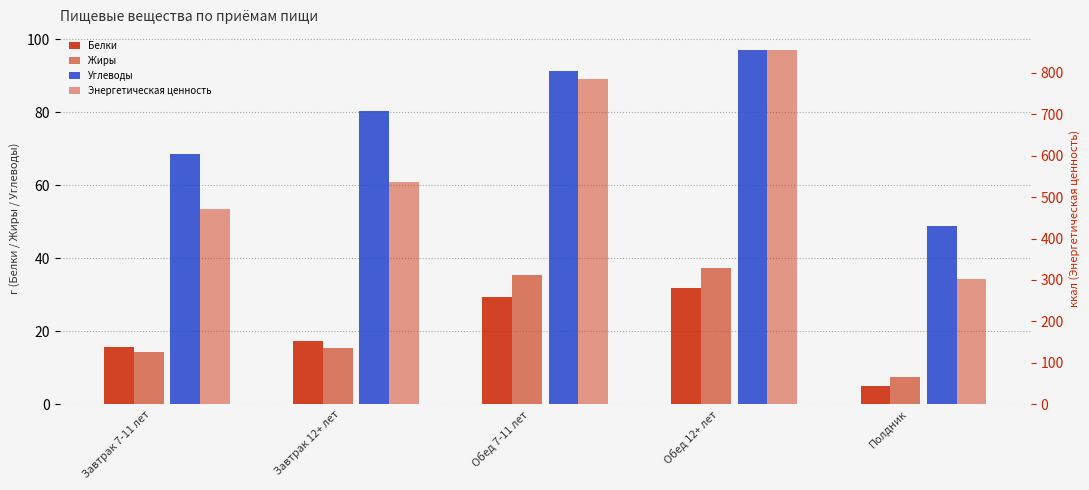

Reading left to right, transcribe all the data shown in this chart.

Белки: 15.6	17.4	29.5	31.9	5.0
Жиры: 14.5	15.5	35.4	37.2	7.6
Углеводы: 68.7	80.4	91.4	97.1	48.8
Энергетическая ценность: 471.8	535.3	785.1	855.1	303.0